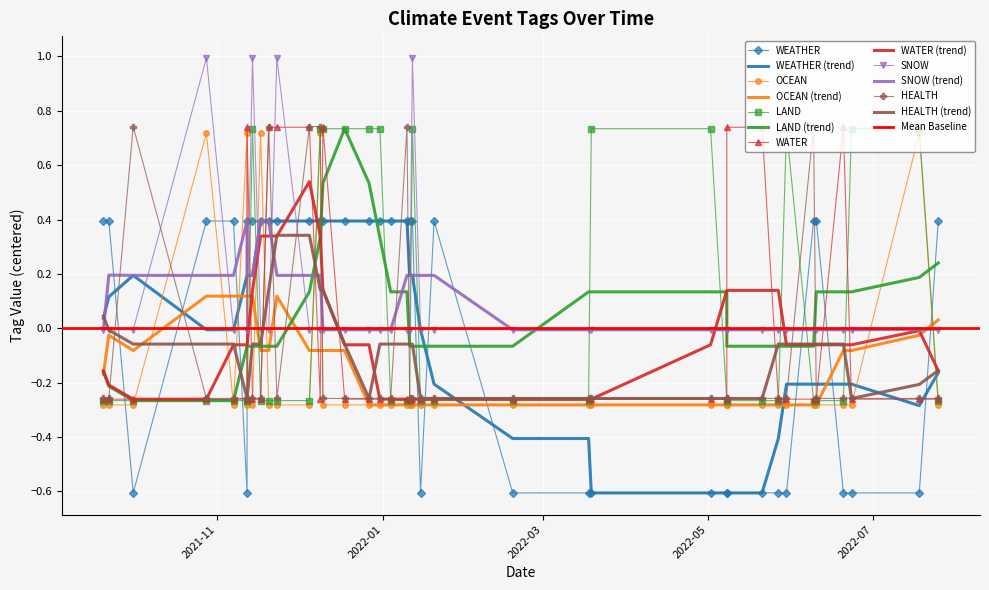

How many HEALTH values are between 0 and 1?

6